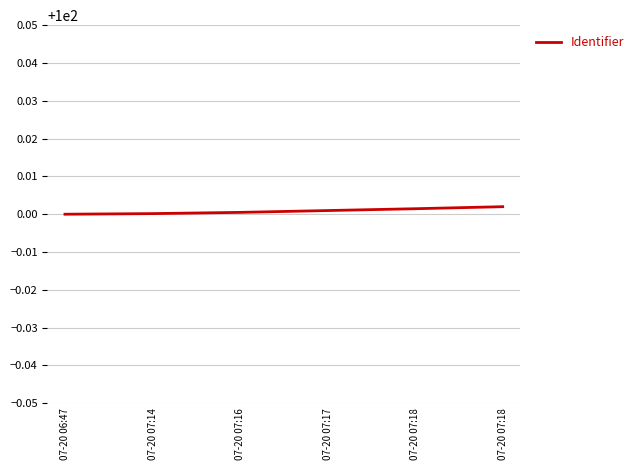

Does the chart have visible grid lines?

Yes